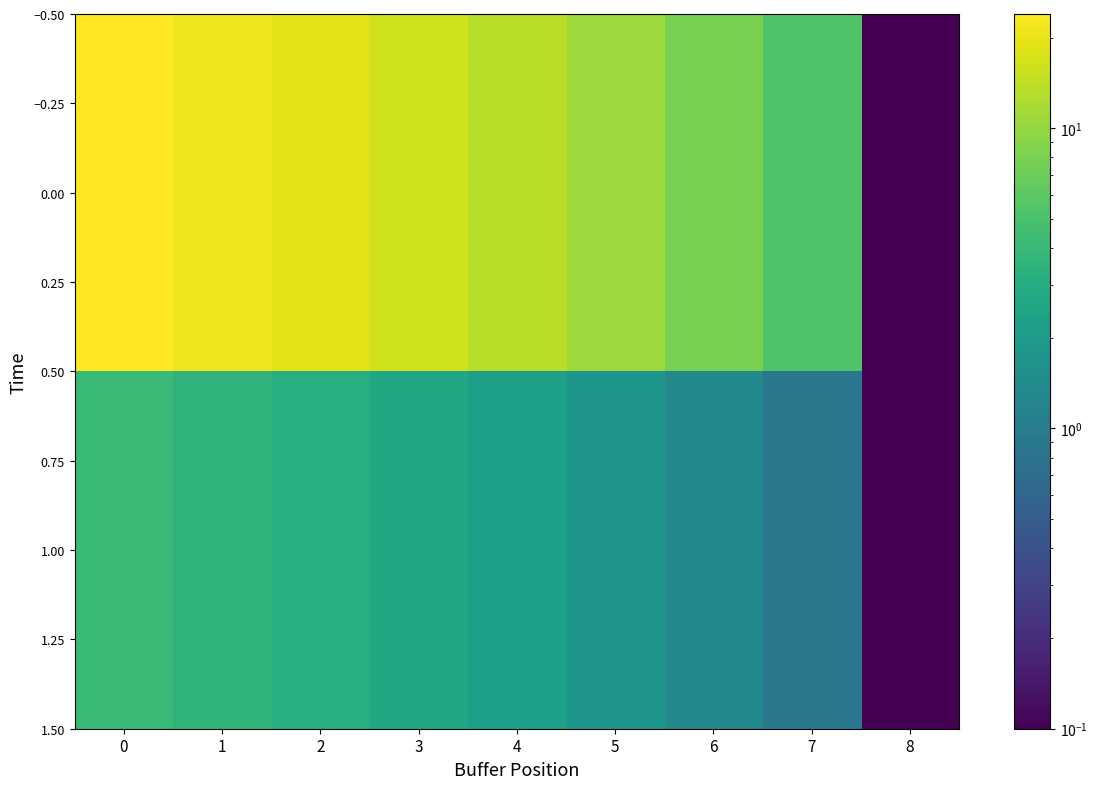

Rank the series at 1 from lowest to highest value.

1.00, 0.00